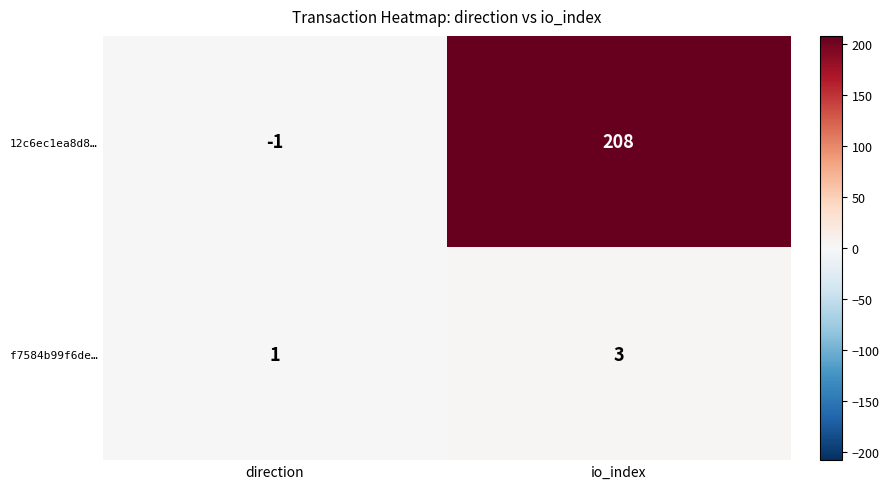

Reading left to right, what are all the values shown in this chart?

12c6ec1ea8d8…: direction=-1	io_index=208
f7584b99f6de…: direction=1	io_index=3